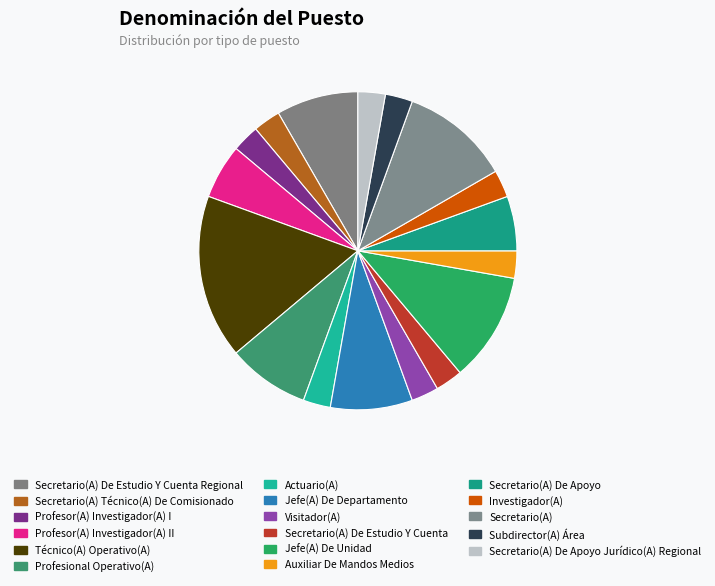

Rank the categories by value from highest to lowest.

Técnico(A) Operativo(A), Jefe(A) De Unidad, Secretario(A), Secretario(A) De Estudio Y Cuenta Regional, Profesional Operativo(A), Jefe(A) De Departamento, Profesor(A) Investigador(A) II, Secretario(A) De Apoyo, Secretario(A) Técnico(A) De Comisionado, Profesor(A) Investigador(A) I, Actuario(A), Visitador(A), Secretario(A) De Estudio Y Cuenta, Auxiliar De Mandos Medios, Investigador(A), Subdirector(A) Área, Secretario(A) De Apoyo Jurídico(A) Regional